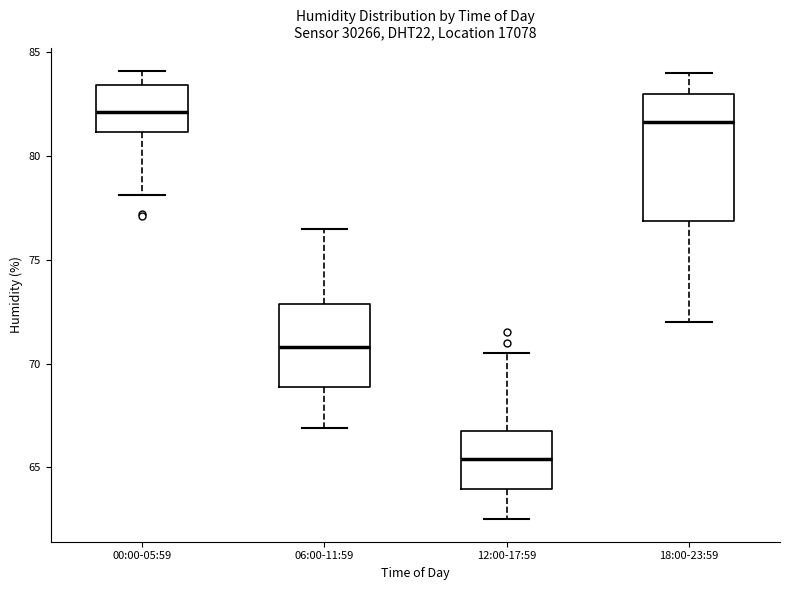

Which box's median line is the lowest?

12:00-17:59